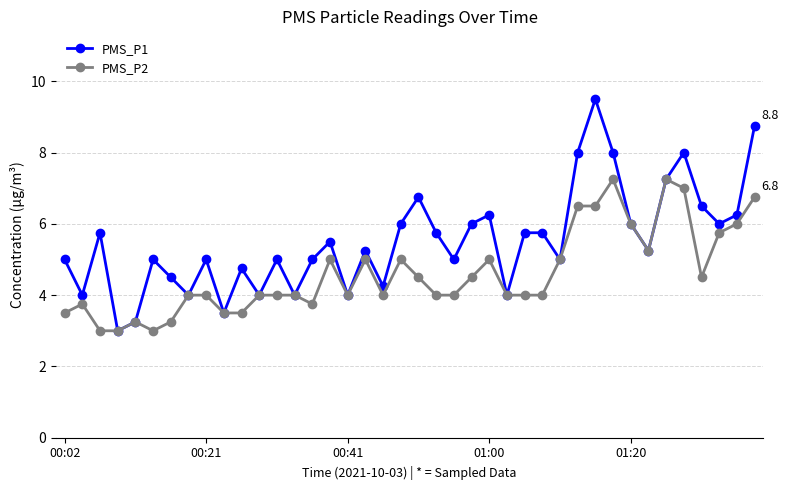

What is the lowest value of the PMS_P2 series?

3.0